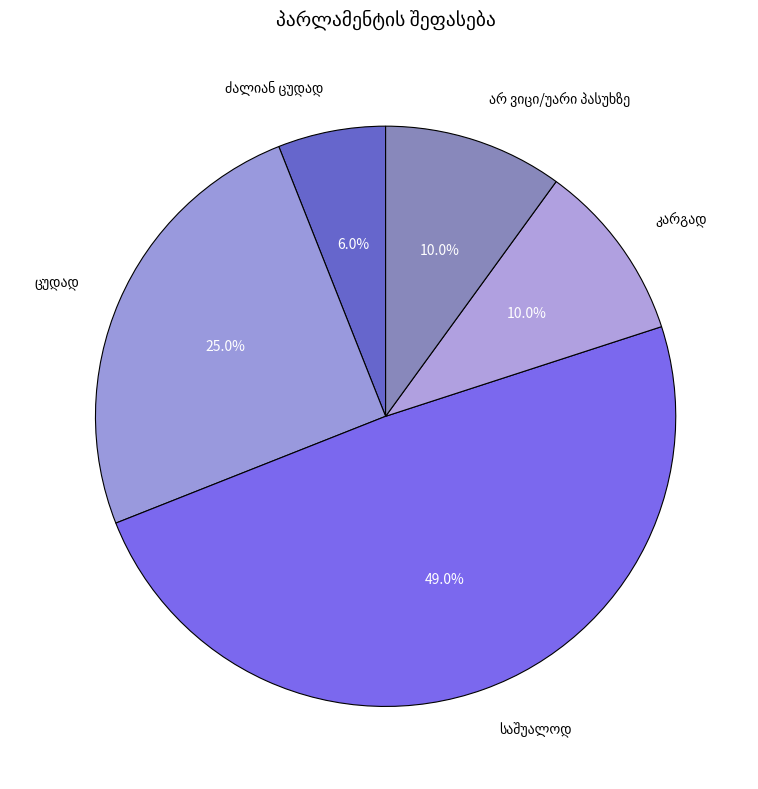

Does any single category account for the majority?

No